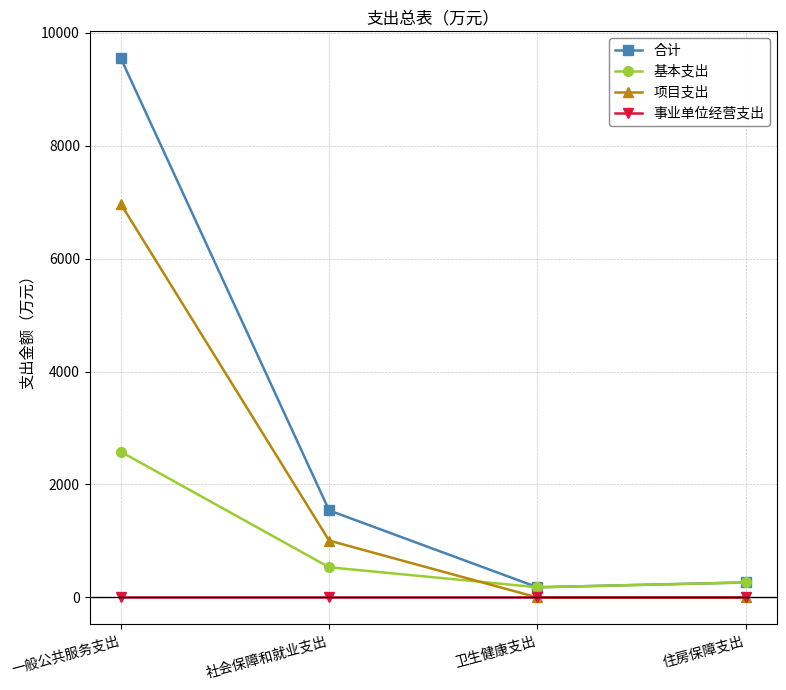

At 社会保障和就业支出, list the series in order from smallest to largest.

事业单位经营支出, 基本支出, 项目支出, 合计